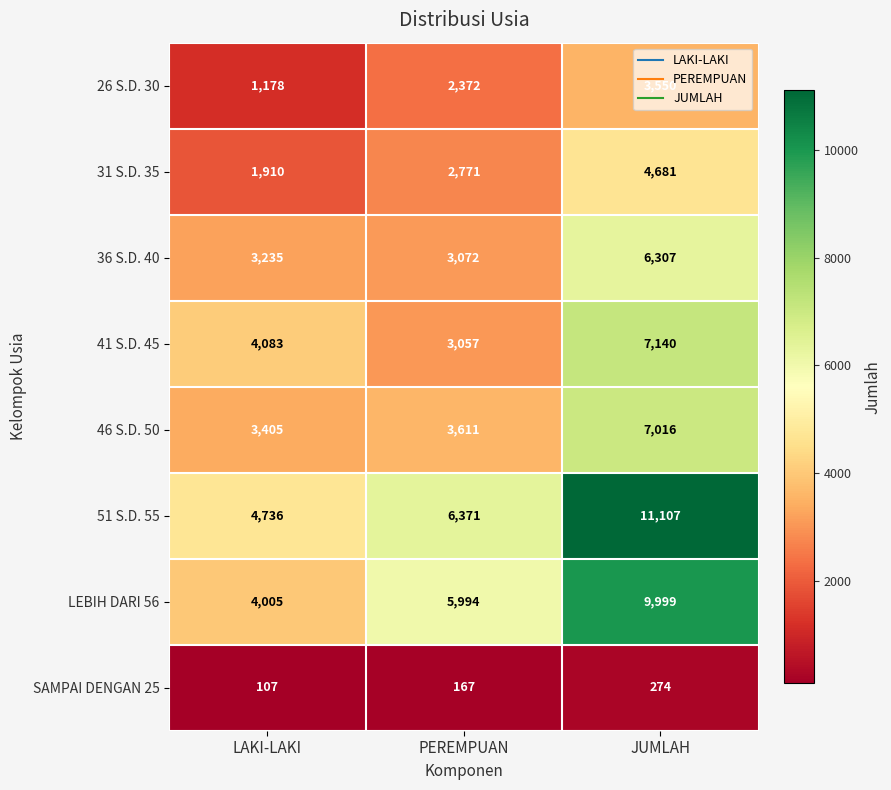

Which series has the largest total across all categories?

51 S.D. 55